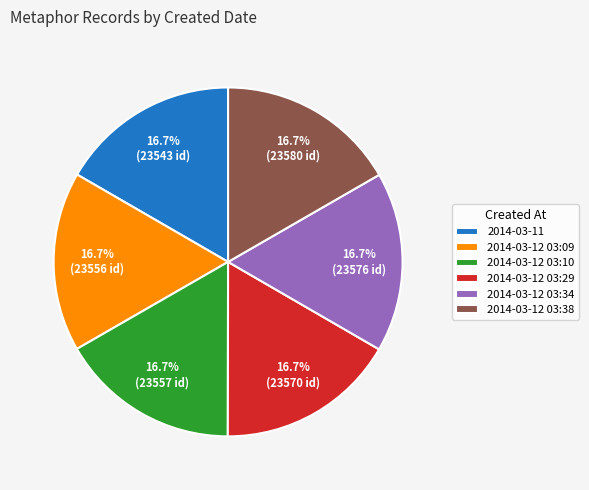

The 2014-03-12 03:34 slice represents 2% of the pie. True or false?

False